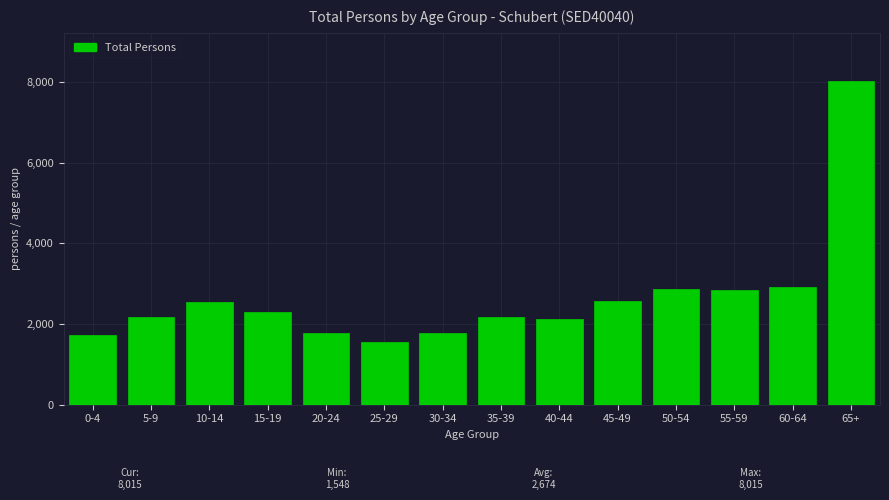

Which label corresponds to the largest value in the chart?

65+